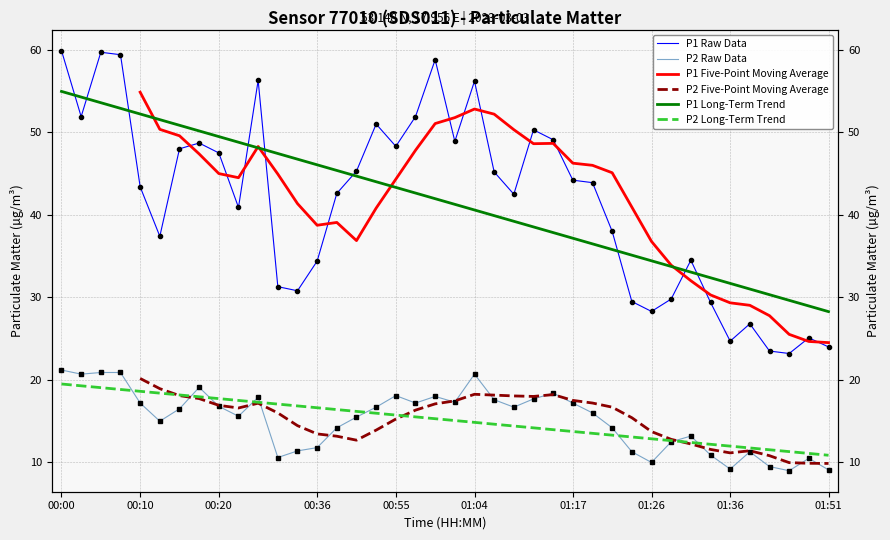

What is the greatest value displayed?

59.9